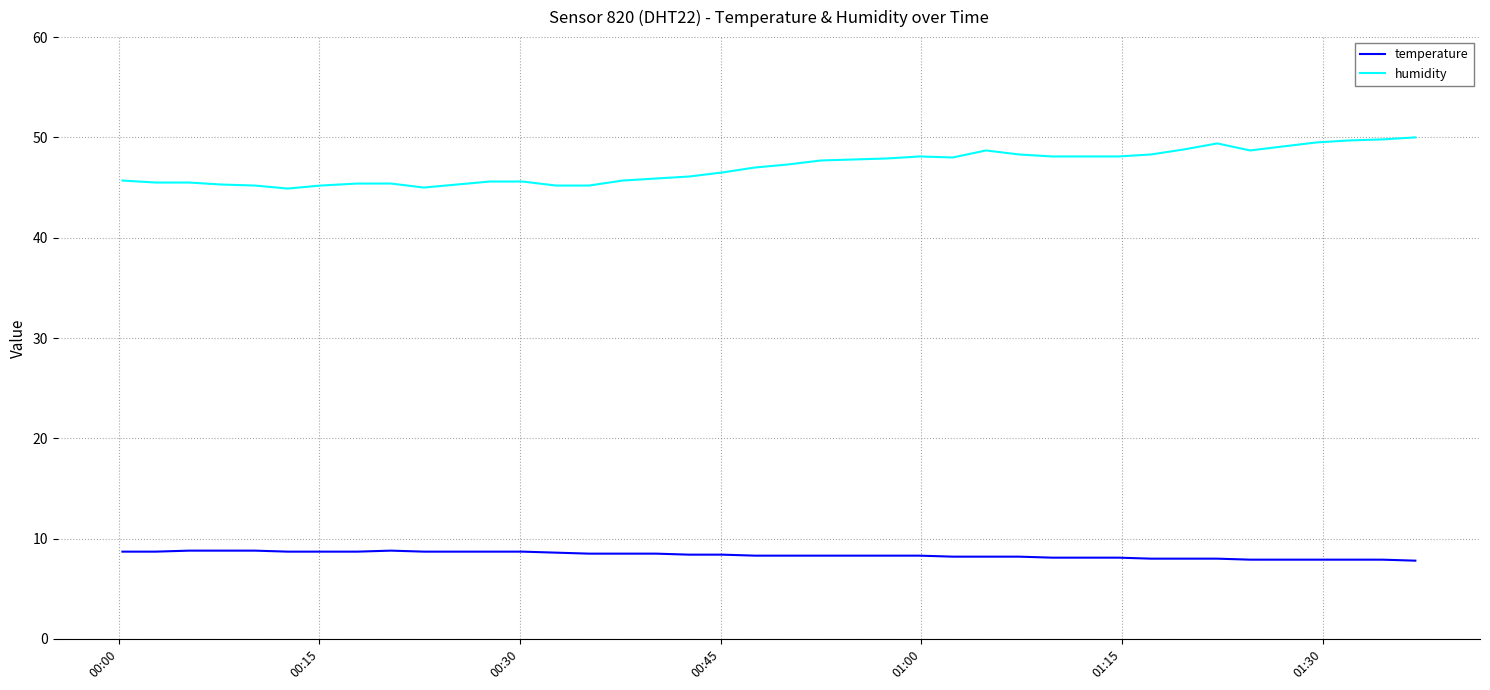

Which series has the largest range (max minus min)?

humidity